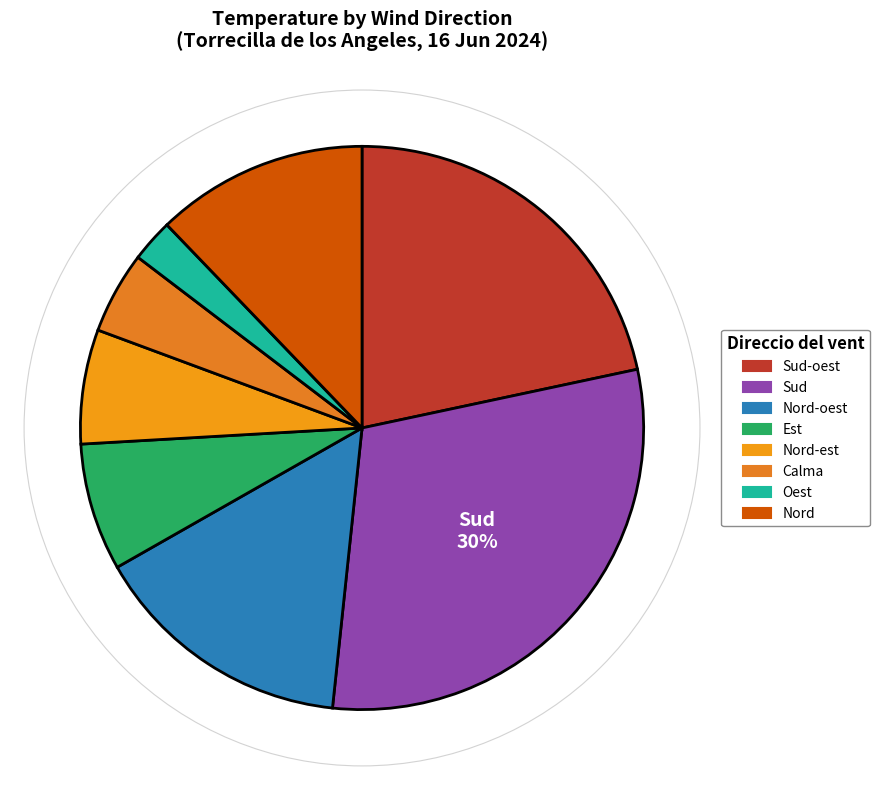

Which category has the smallest portion of the pie?

Oest